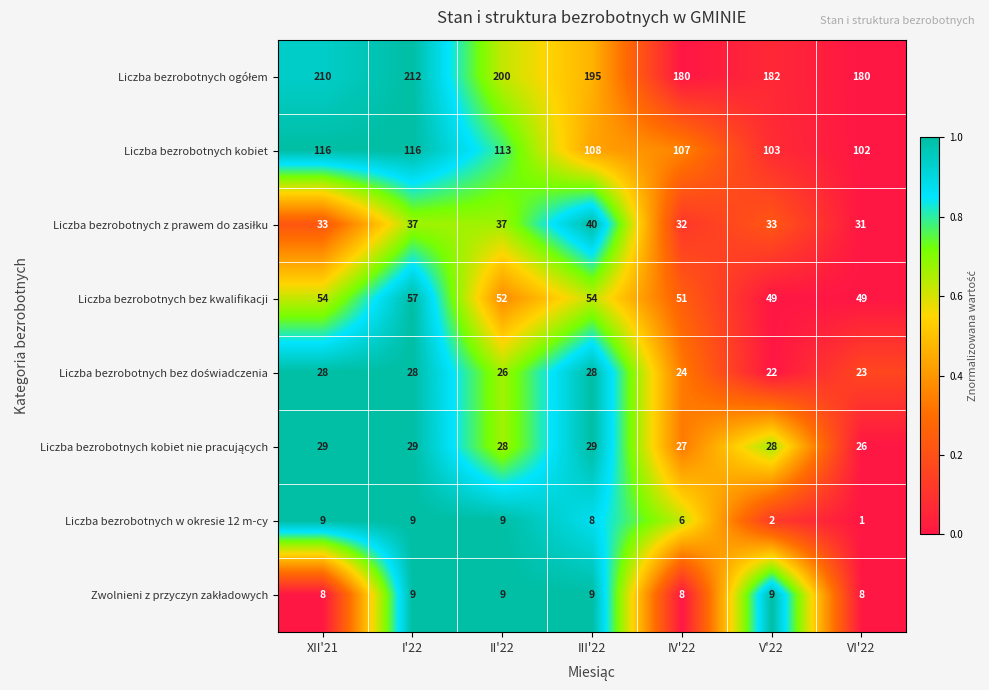

At which label does Liczba bezrobotnych bez kwalifikacji reach its peak?

I'22